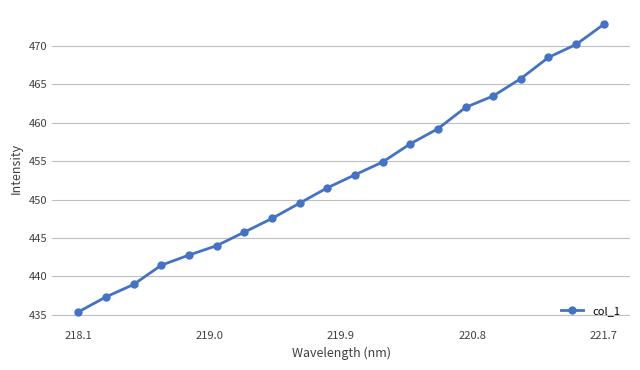

What is the value of the 12th point from the left?

454.9